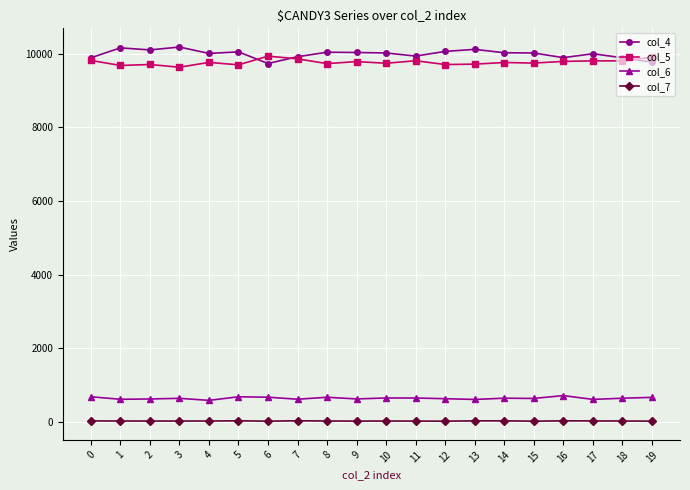

What are all the series names shown in the legend?

col_4, col_5, col_6, col_7